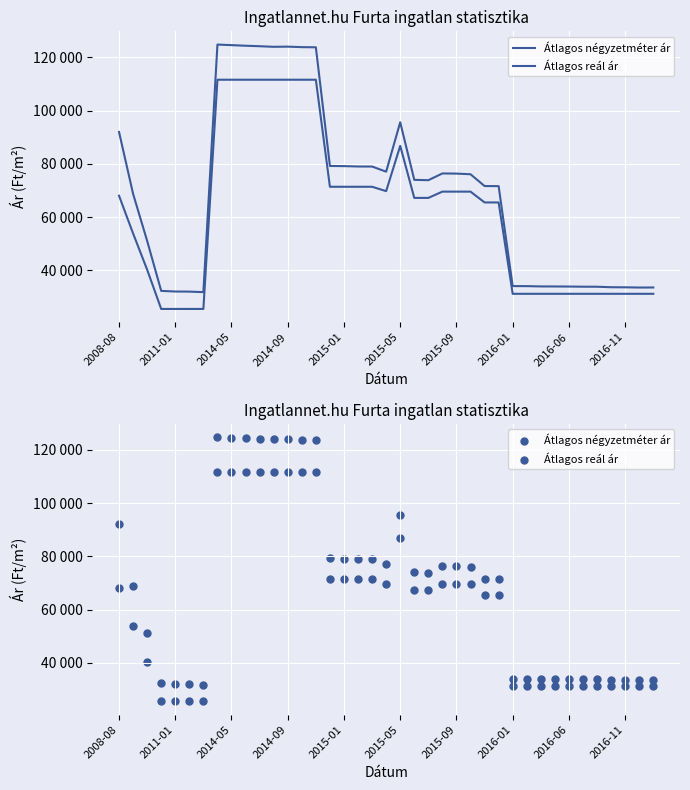

What are all the series names shown in the legend?

Átlagos négyzetméter ár, Átlagos reál ár